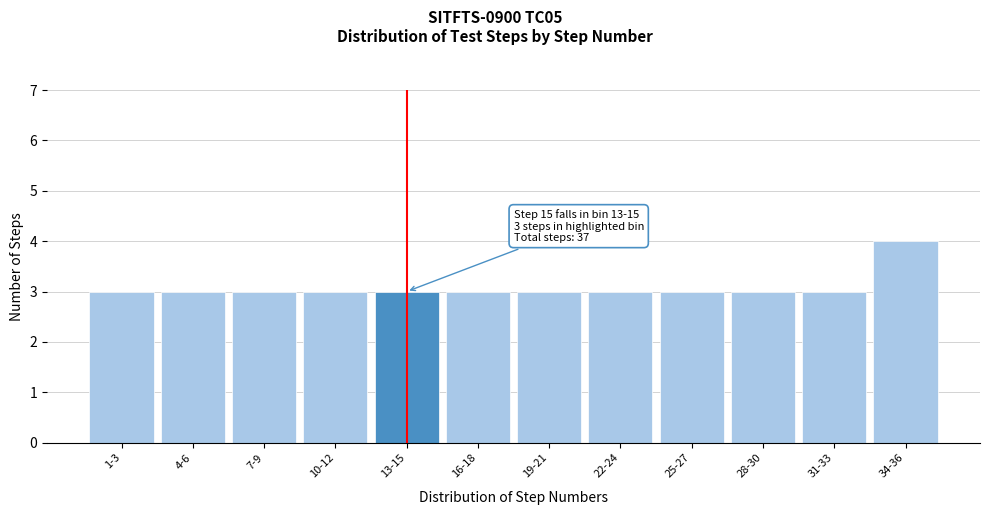

Reading right to left, list all the values displayed in this chart.

4	3	3	3	3	3	3	3	3	3	3	3